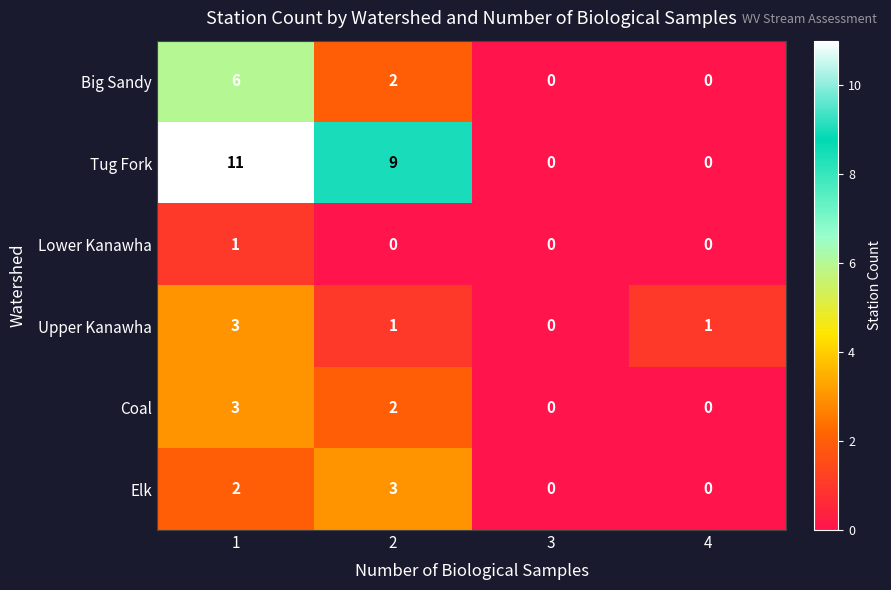

Which series has the largest total across all categories?

Tug Fork